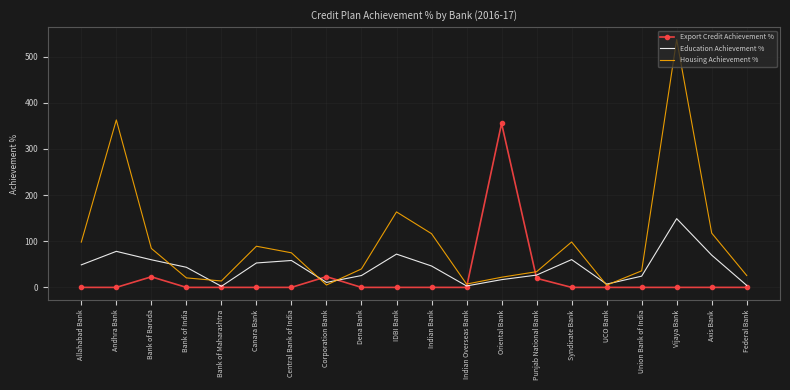

What is the difference between the highest and lowest values at Syndicate Bank?

98.4